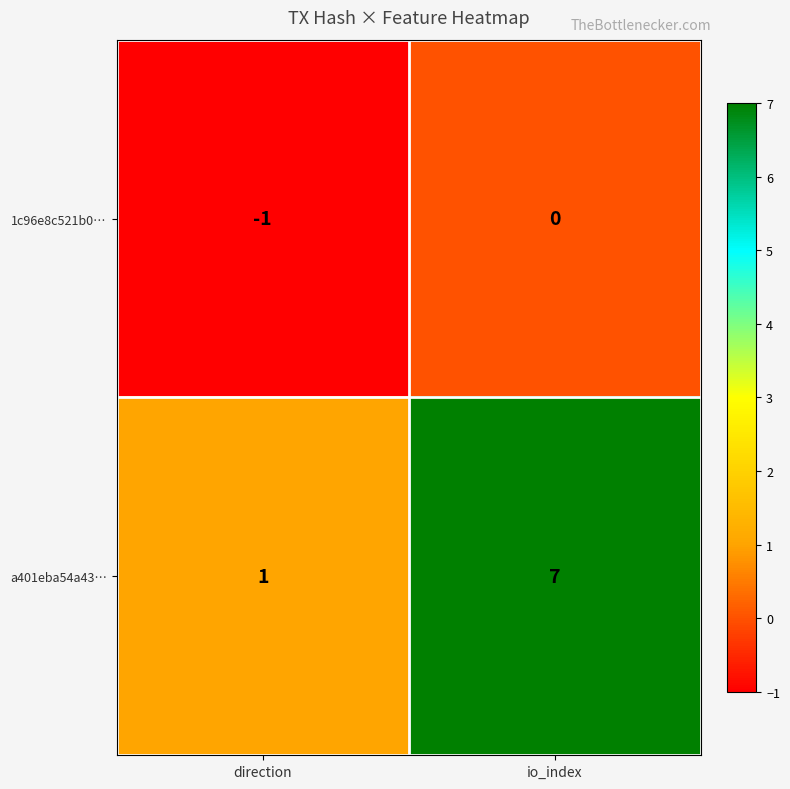

Count the number of categories in the chart.

2